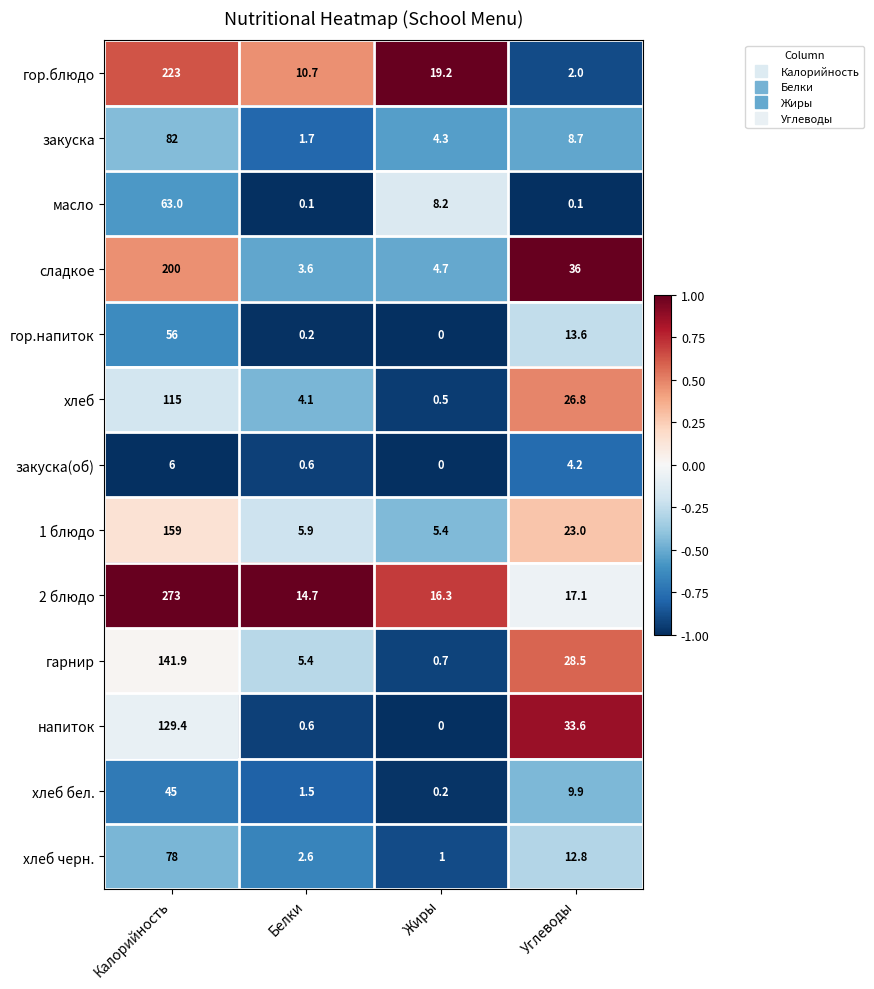

Rank the series by their maximum value, from lowest to highest.

закуска(об), хлеб бел., гор.напиток, масло, хлеб черн., закуска, хлеб, напиток, гарнир, 1 блюдо, сладкое, гор.блюдо, 2 блюдо